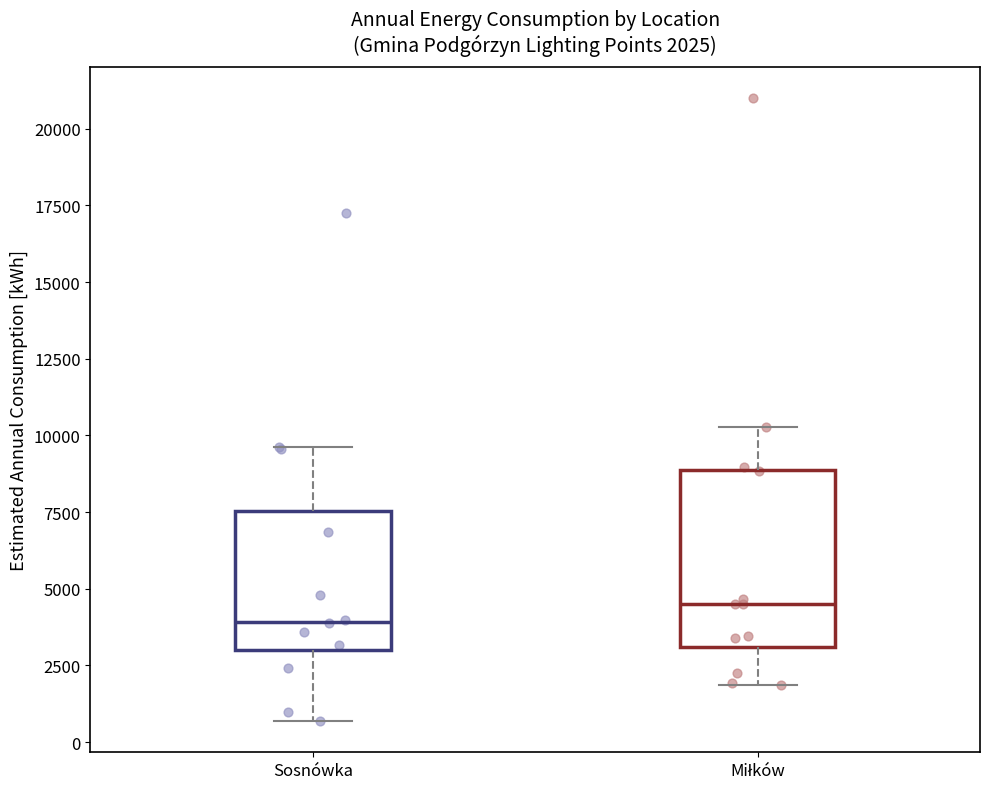

Which box is the tallest, from its lower edge to its upper edge?

Miłków